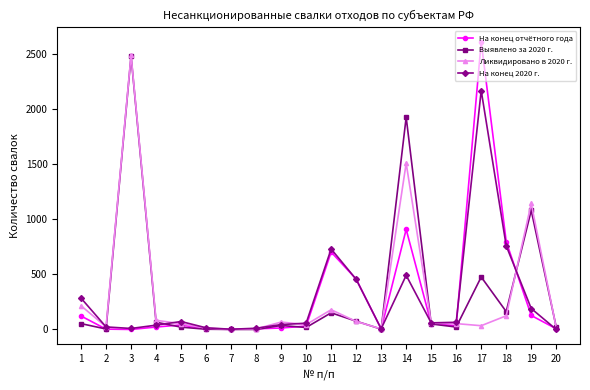

Count the number of data series in this chart.

4